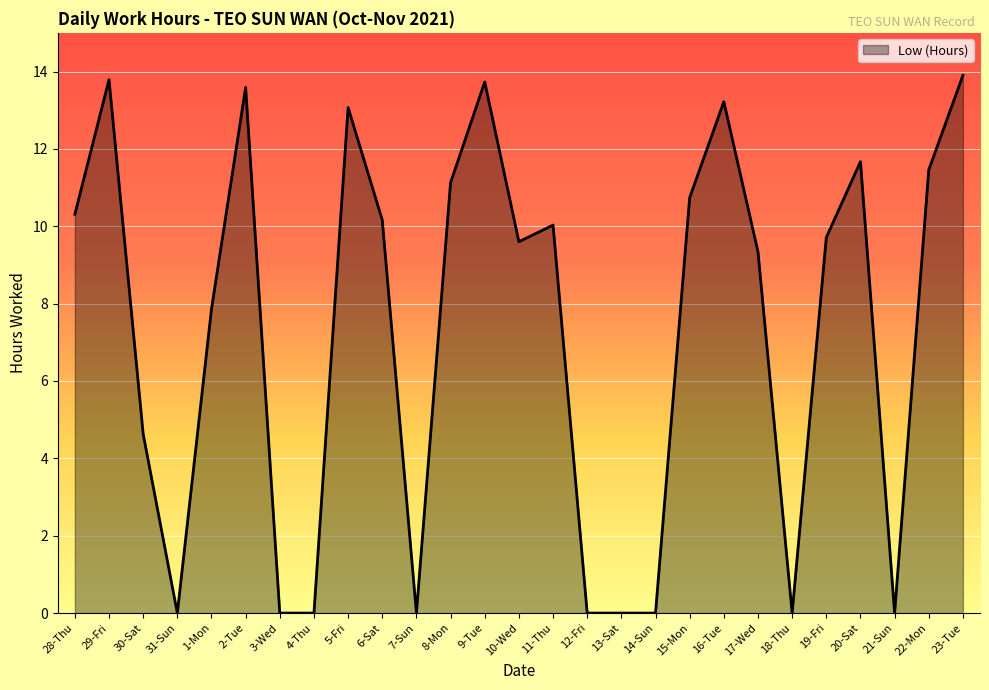

Is it true that the value at 7-Sun is 0.0?

True